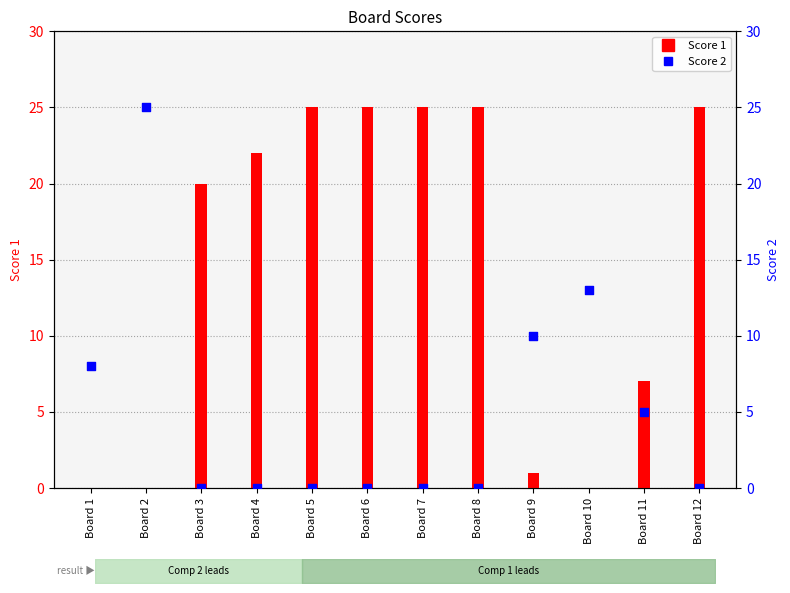

Which series reaches the minimum Y coordinate?

Score 1